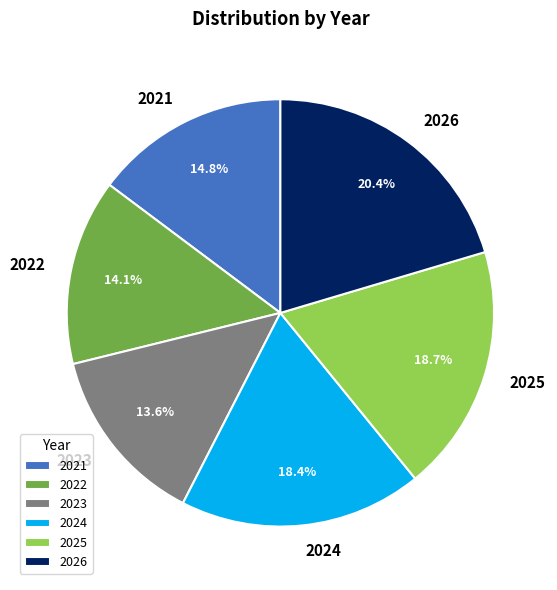

How much of the chart is everything except 2026?

79.6%